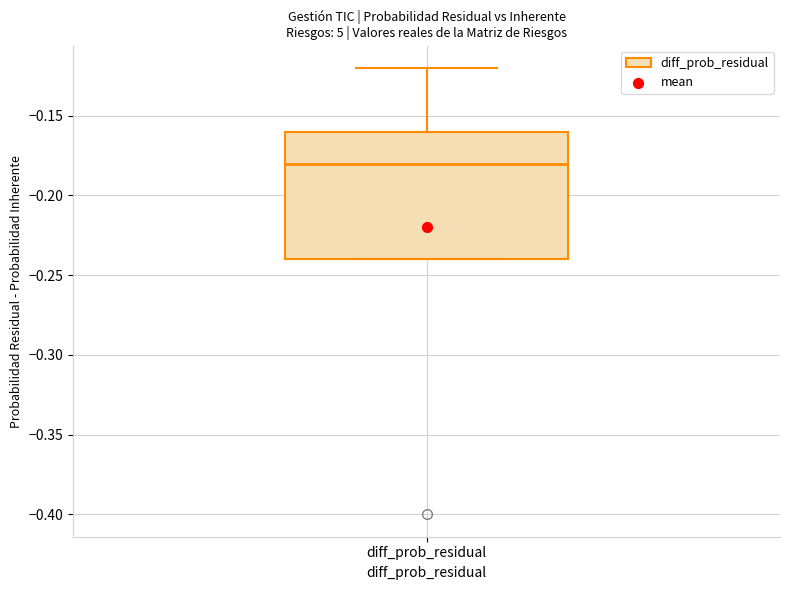

Where does the upper whisker of the box for diff_prob_residual end on the y-axis? The values are not printed on the chart, so give them approximately, as read against the axis.

-0.12